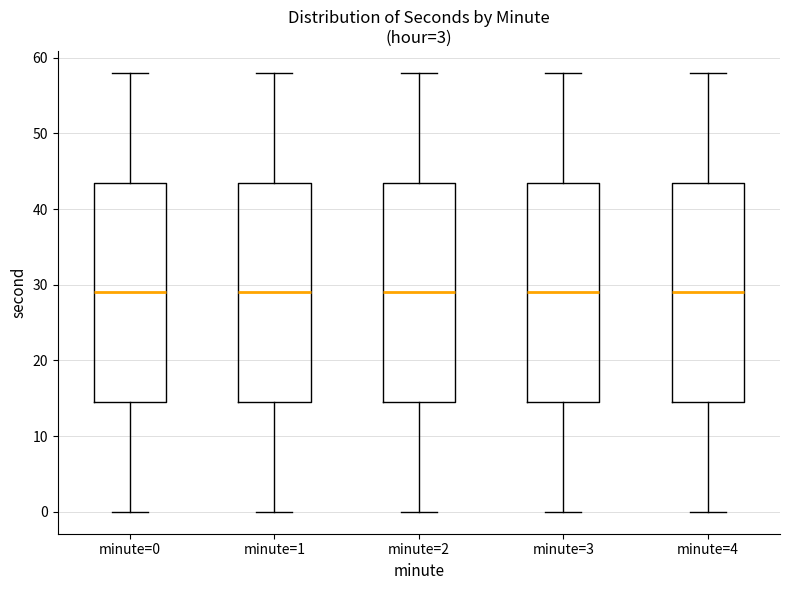

Where is the upper edge of the box for minute=2 on the y-axis? The values are not printed on the chart, so give them approximately, as read against the axis.

44